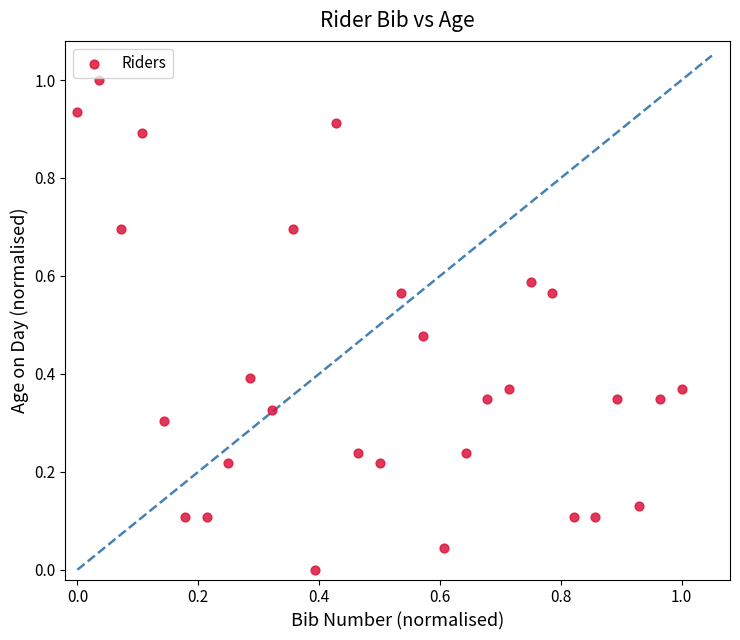

What is the range of X values (max minus min)?

1.0